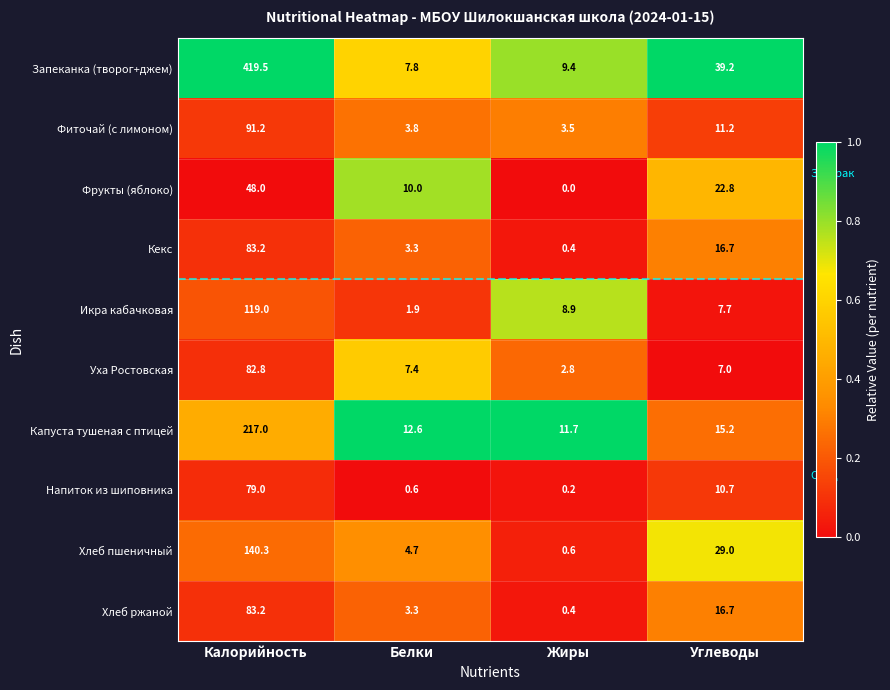

True or false: Кекс has a value of 16.7 at Углеводы.

True